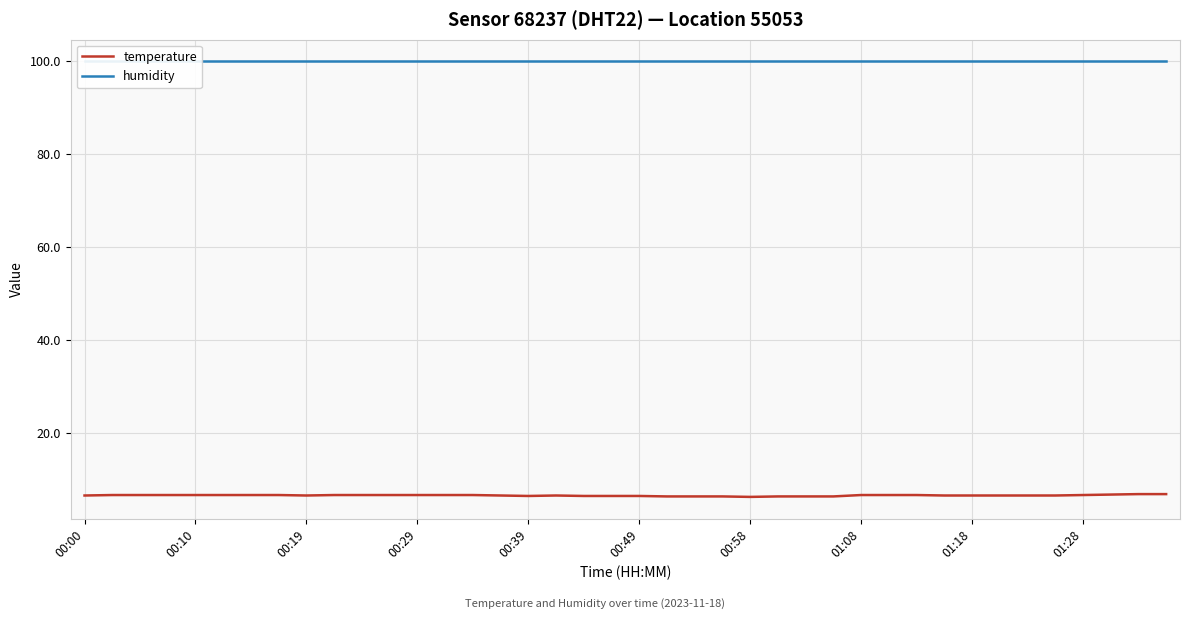

What is the total value across all series at 10?

106.6